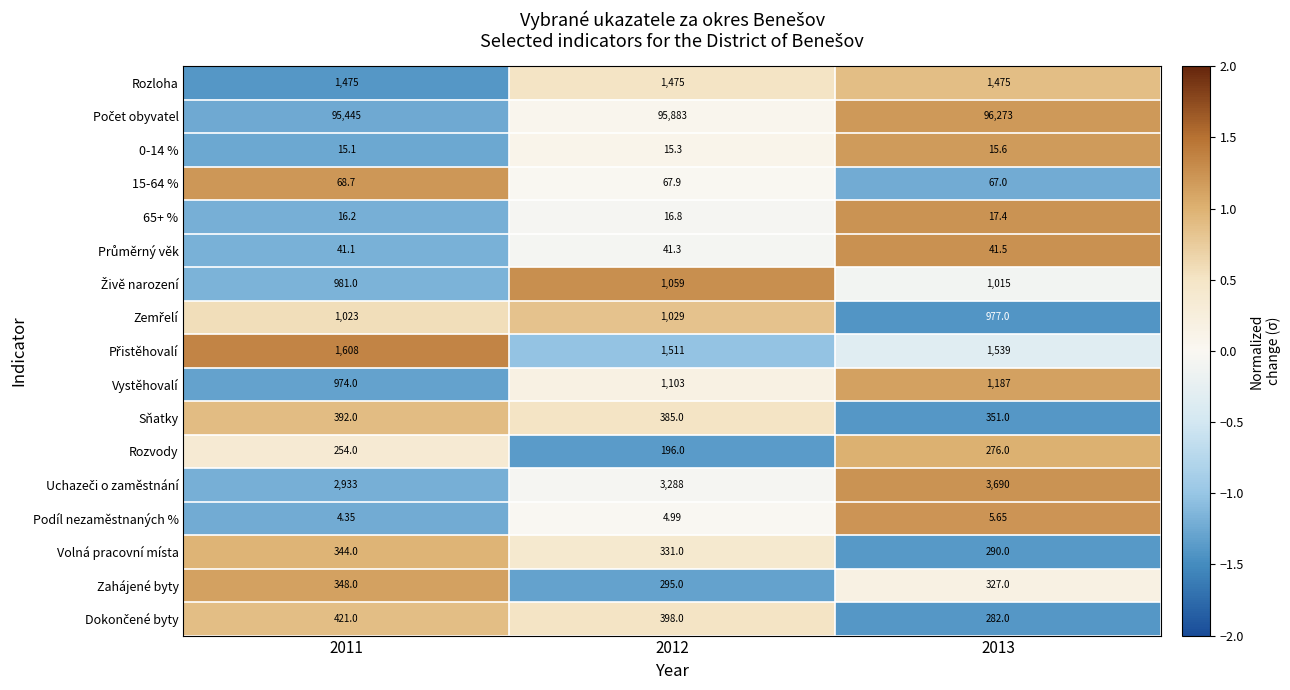

At which category is the sum across all series the highest?

2013